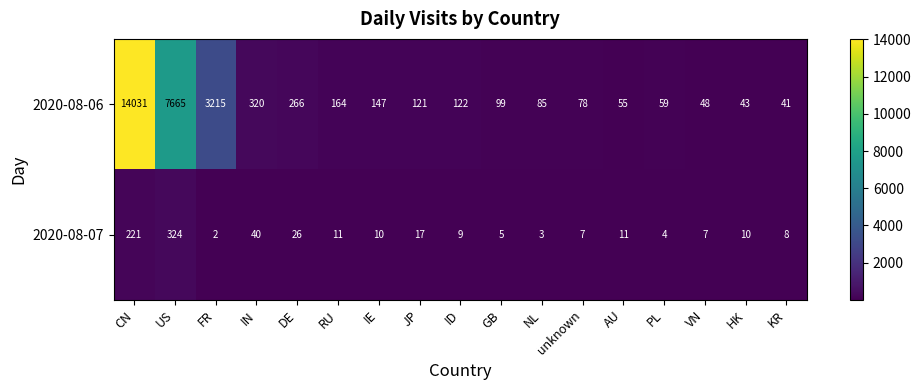

Is it true that 2020-08-06 equals 41 at KR?

True